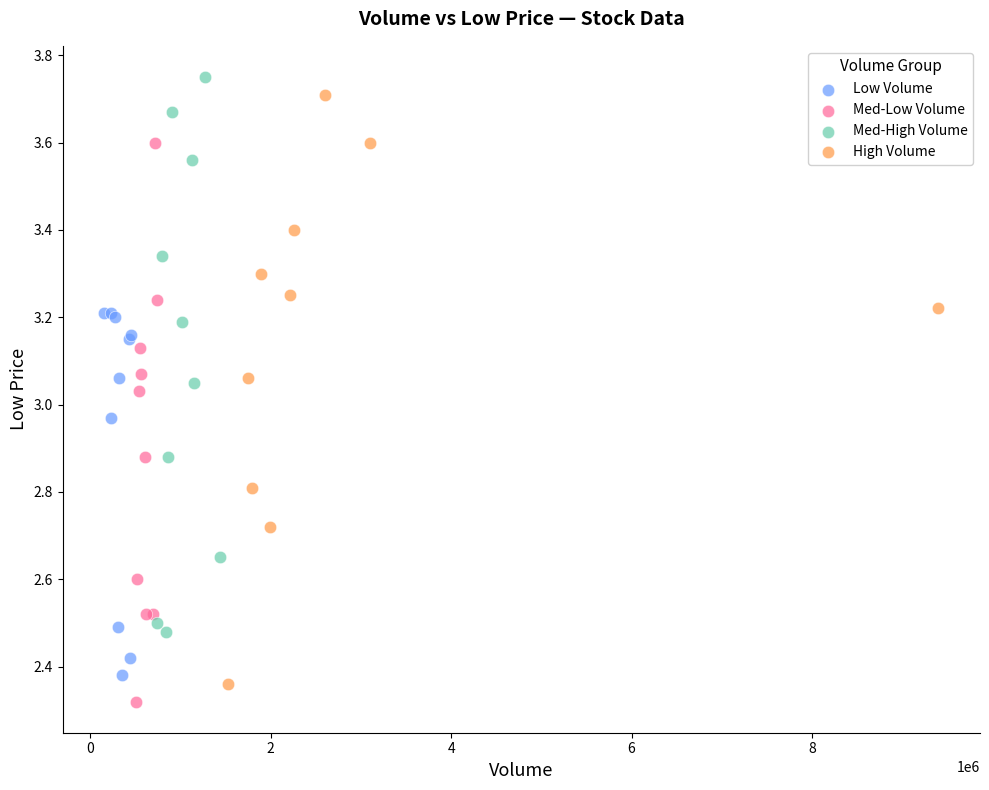

Which series reaches the minimum Y coordinate?

Med-Low Volume